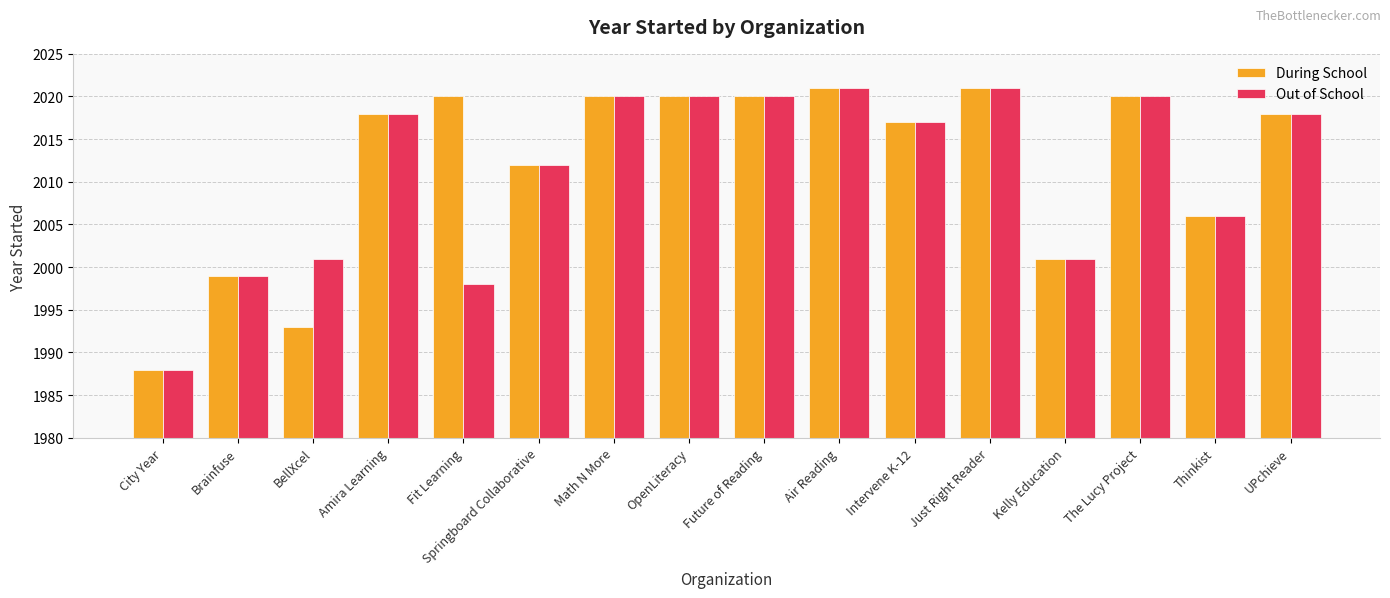

What is the total value across all series at Thinkist?

4012